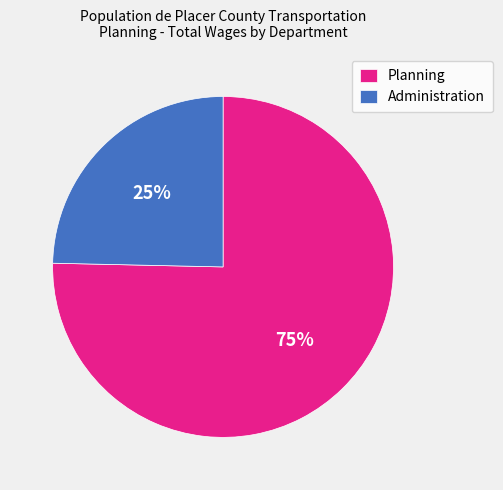

To the nearest percent, what portion does Planning represent?

75%